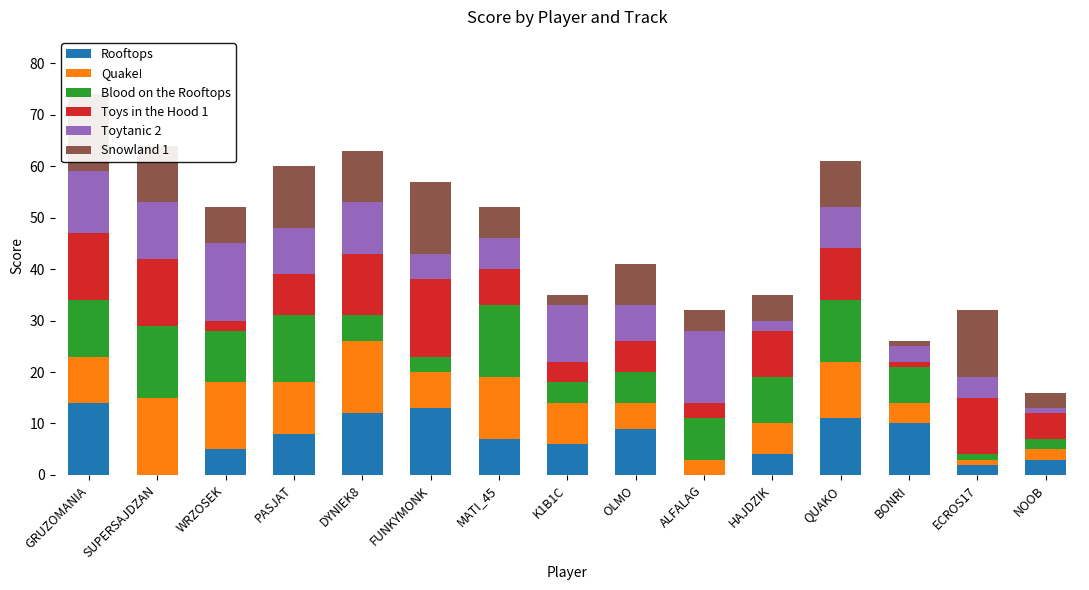

Which series has the largest range (max minus min)?

Rooftops